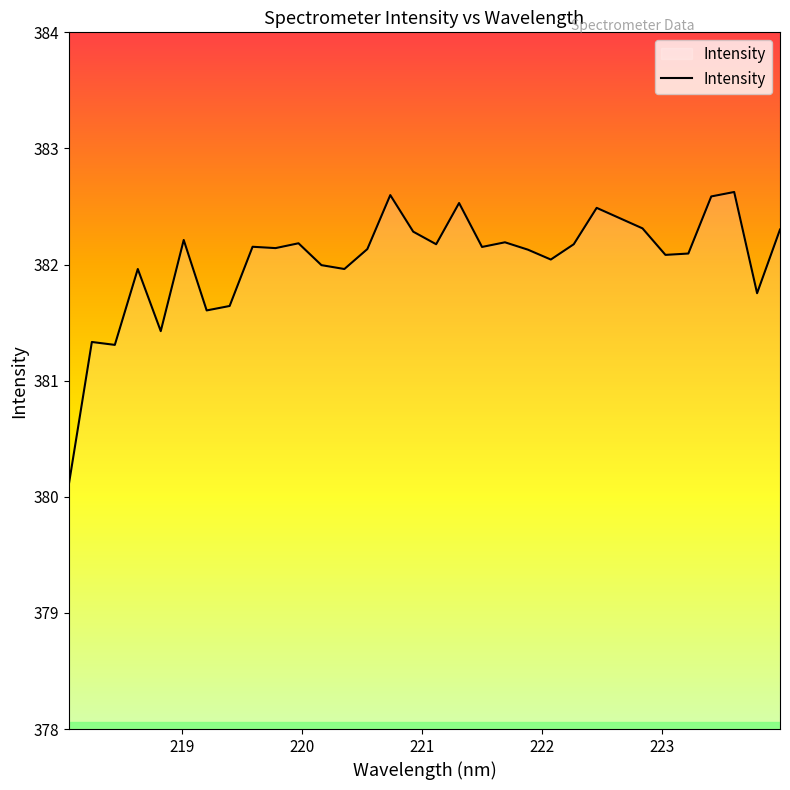

What is the difference between the maximum and minimum values?

2.5